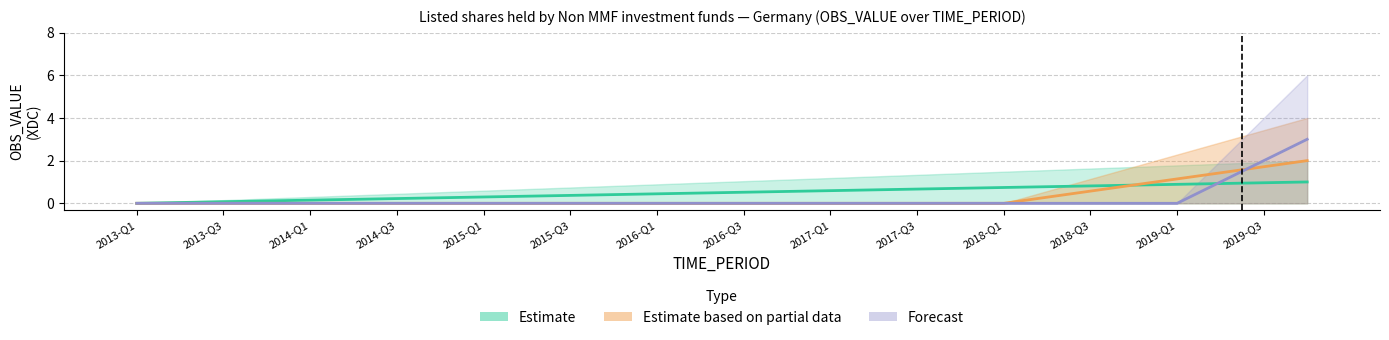

What position from the right is 19?

9